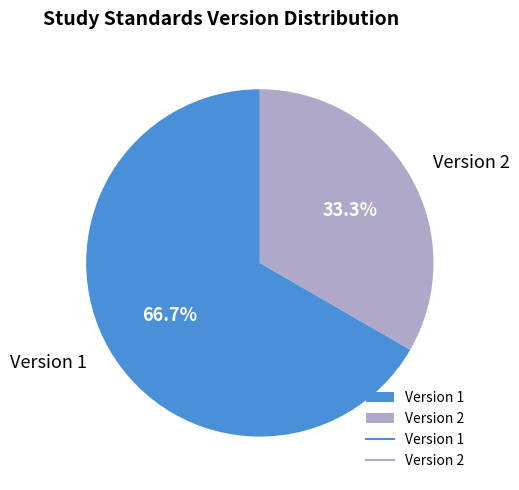

Is there a majority slice in this chart?

Yes